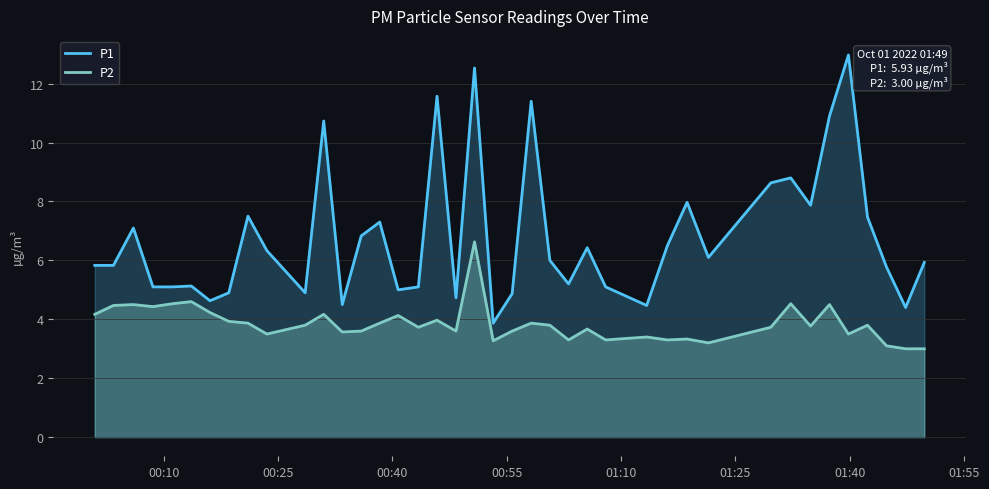

True or false: P1 and P2 cross at least once.

False